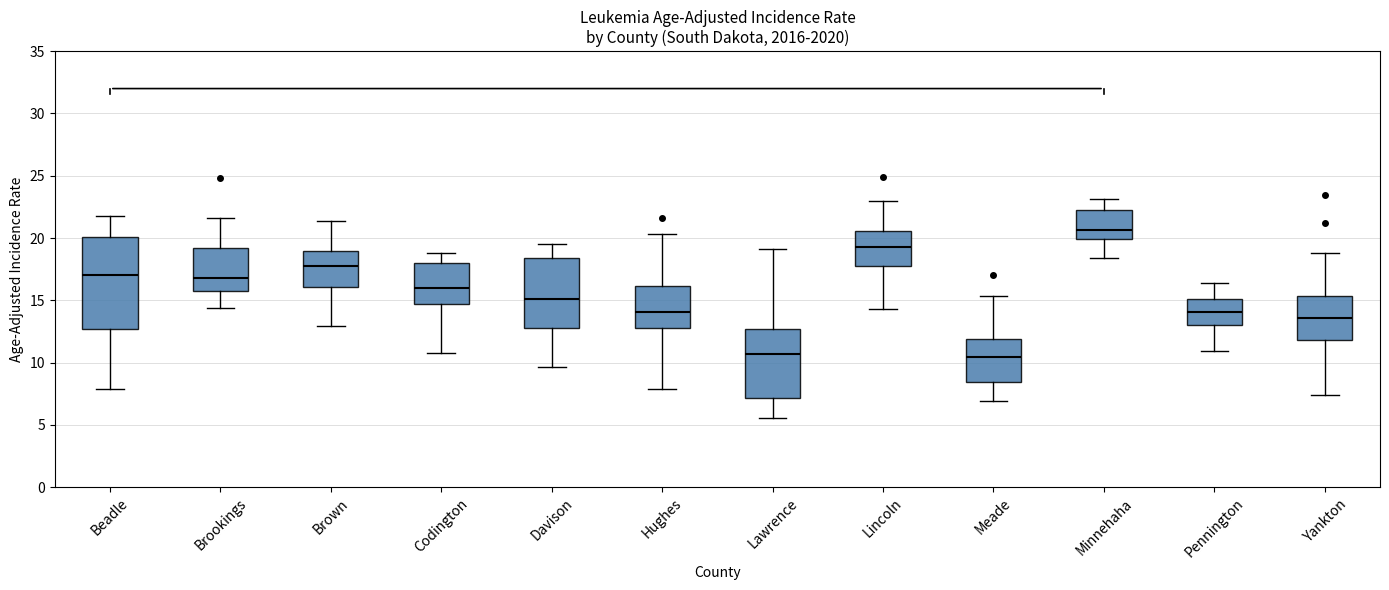

Where does the median line of the box for Yankton sit on the y-axis? The values are not printed on the chart, so give them approximately, as read against the axis.

13.5